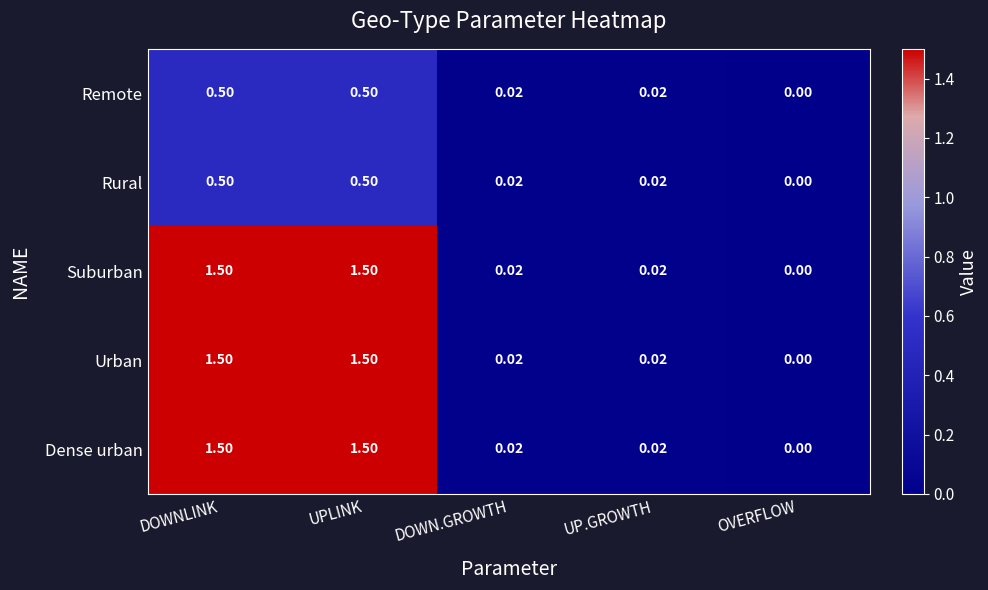

Where is Suburban nearest to the value 0?

OVERFLOW